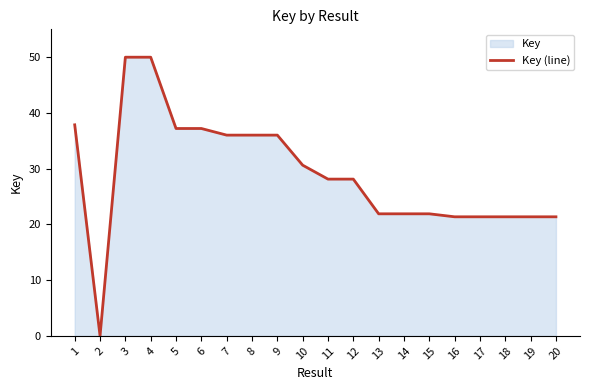

Is it true that the value at 11 is 28.1?

True